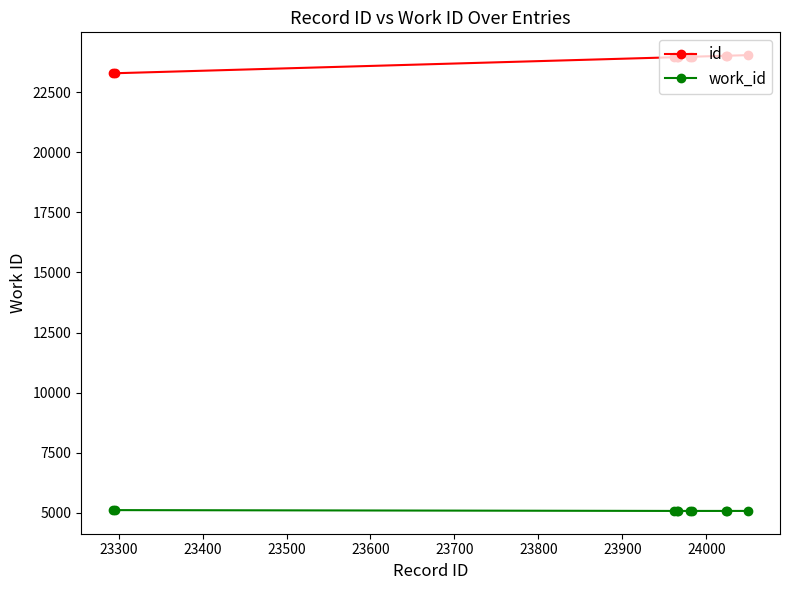

Which series has the largest total across all categories?

id